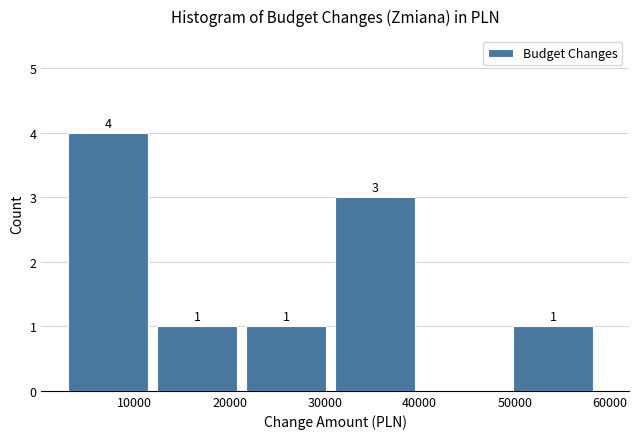

Which range on the x-axis has the tallest bar?

3000 to 12000